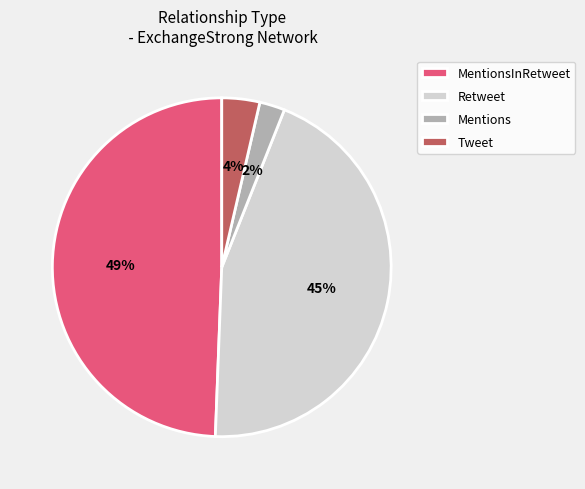

To the nearest percent, what portion does Mentions represent?

2%